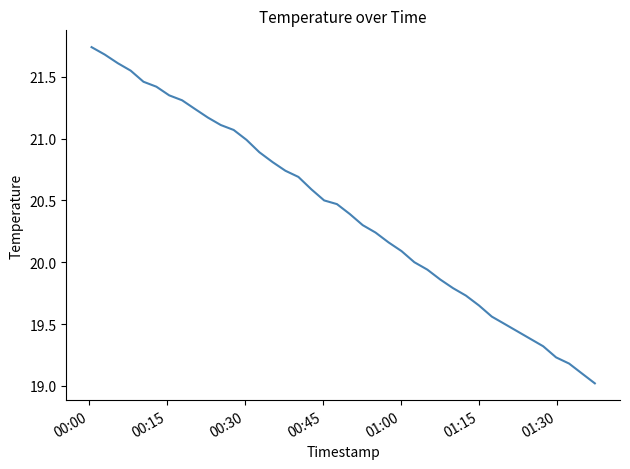

Does the chart display data point markers on the line(s)?

No